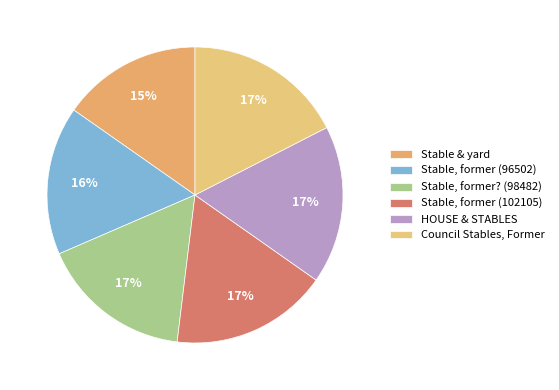

Is the sum of Stable & yard and HOUSE & STABLES greater than half?

No